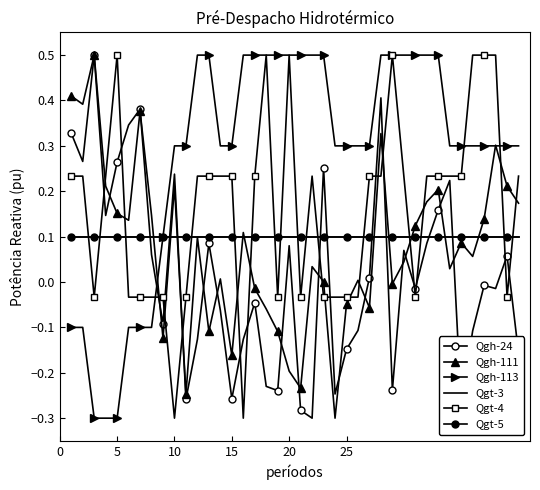

How many values in Qgh-24 are above zero?

19